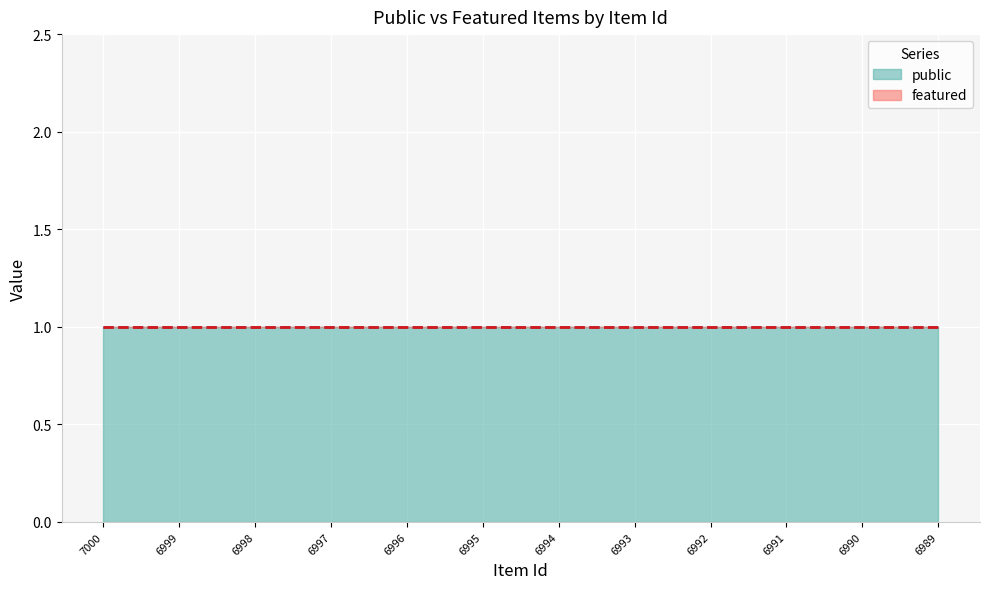

Reading left to right, list all the values displayed in this chart.

public: 7000=1	6999=1	6998=1	6997=1	6996=1	6995=1	6994=1	6993=1	6992=1	6991=1	6990=1	6989=1
featured: 7000=0	6999=0	6998=0	6997=0	6996=0	6995=0	6994=0	6993=0	6992=0	6991=0	6990=0	6989=0